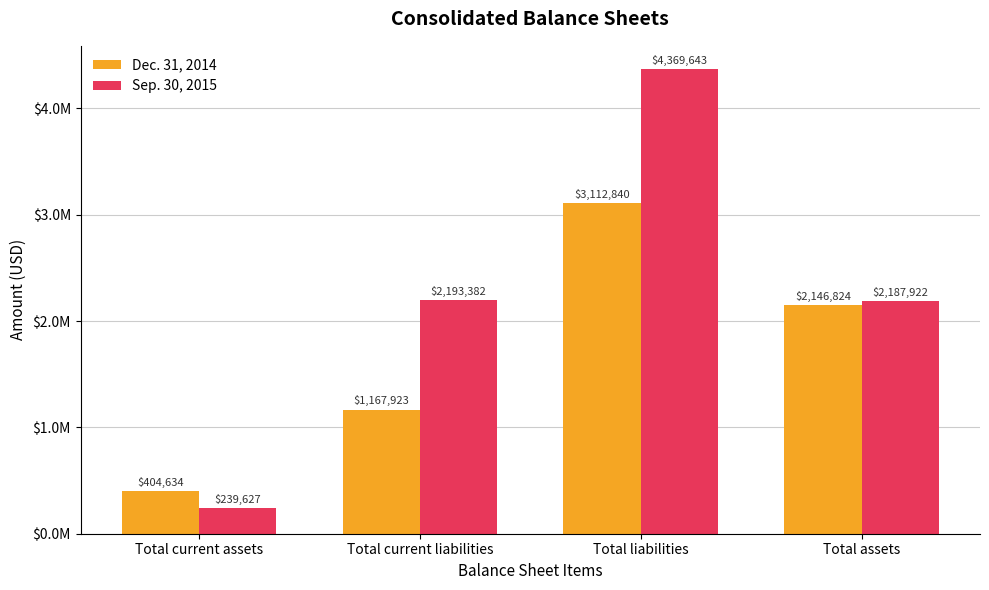

Which series has the largest total across all categories?

Sep. 30, 2015